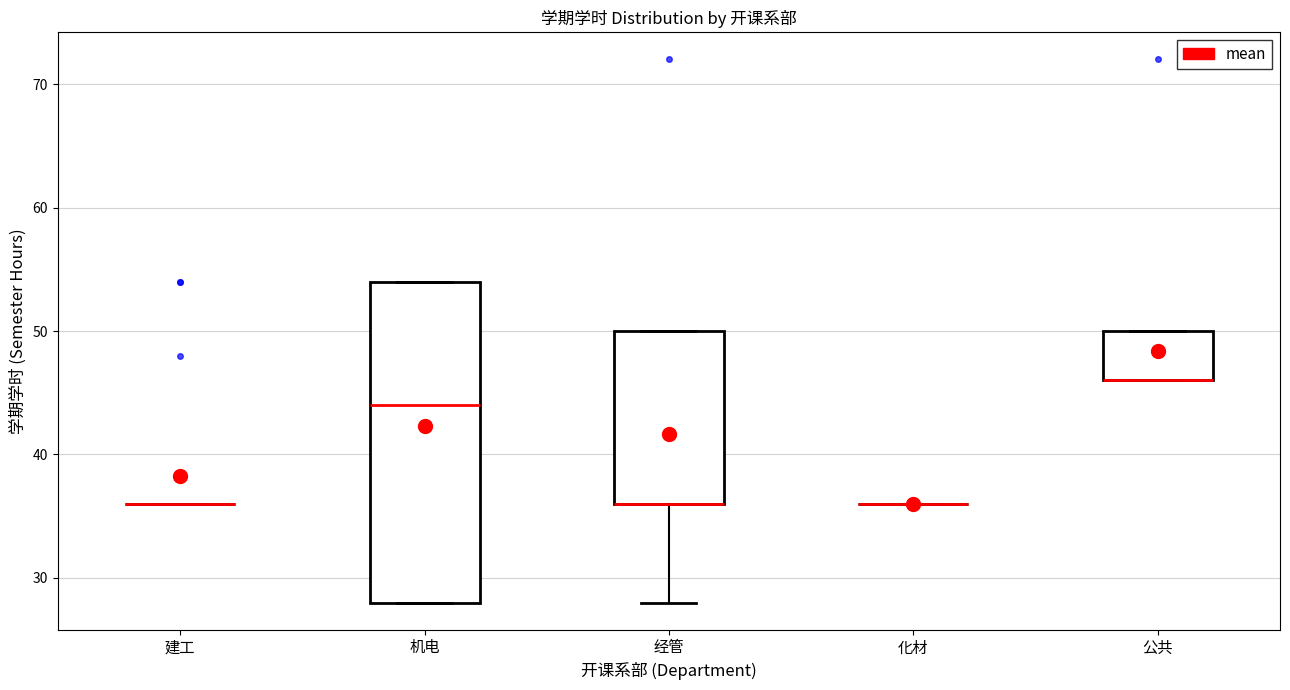

Comparing the boxes themselves (not the whiskers), which one is the tallest?

机电